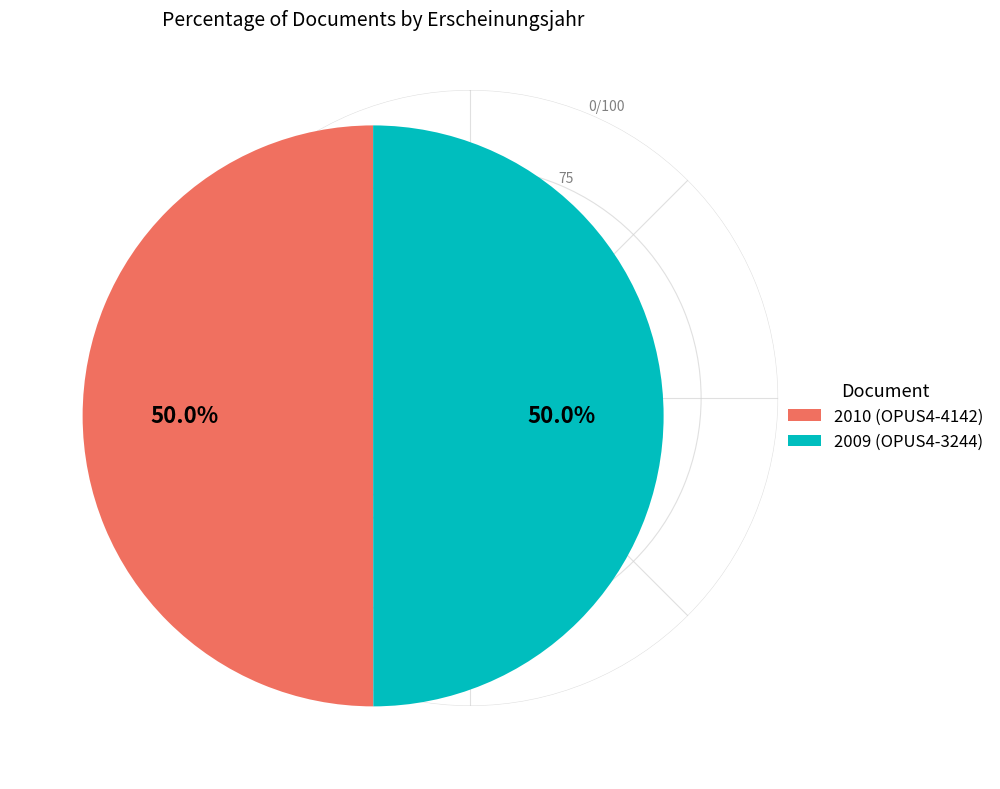

Is the sum of 2010 (OPUS4-4142) and 2009 (OPUS4-3244) greater than half?

Yes